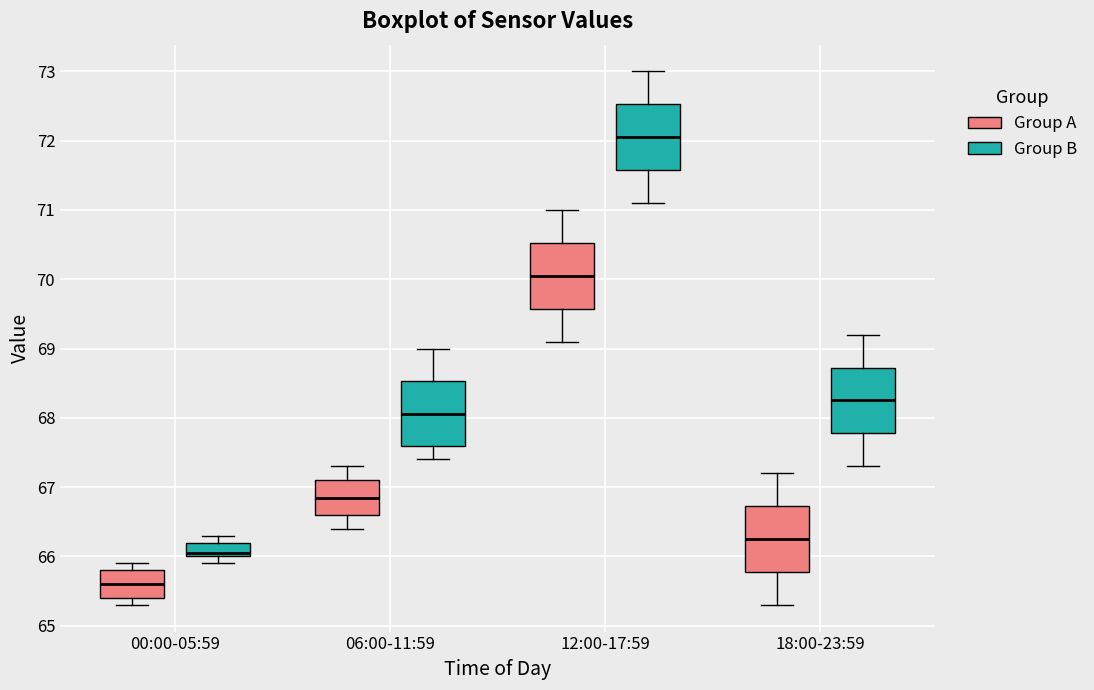

Which box's median line is the highest?

12:00-17:59 (Group B)